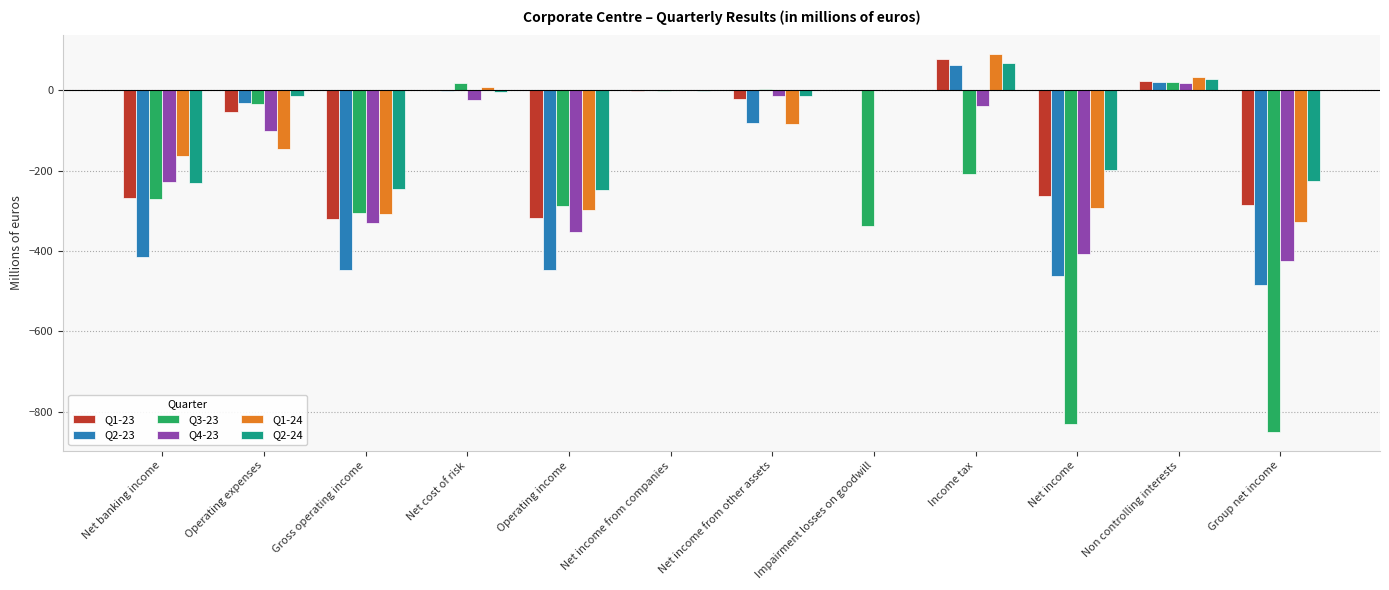

At which label does Q2-24 reach its peak?

Income tax